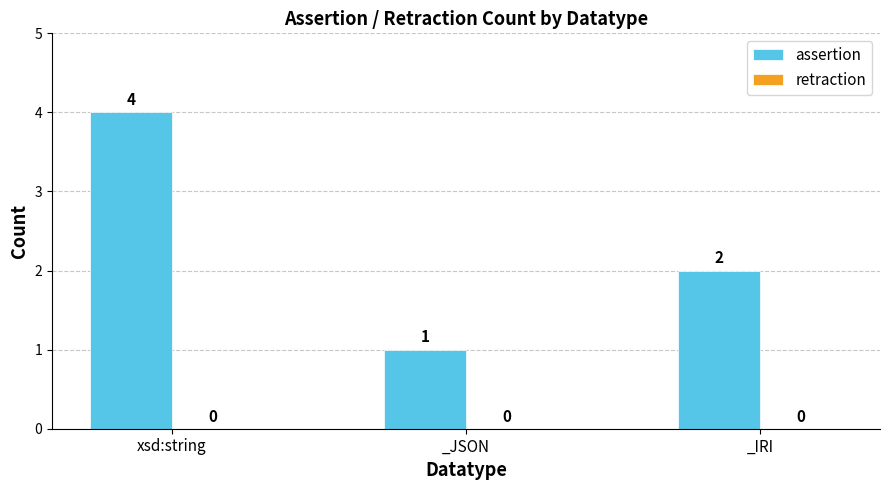

List the labels in order of value, smallest first.

_JSON, _IRI, xsd:string